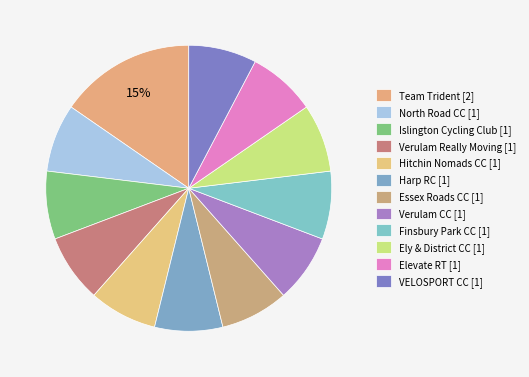

How many slices are in this pie chart?

12